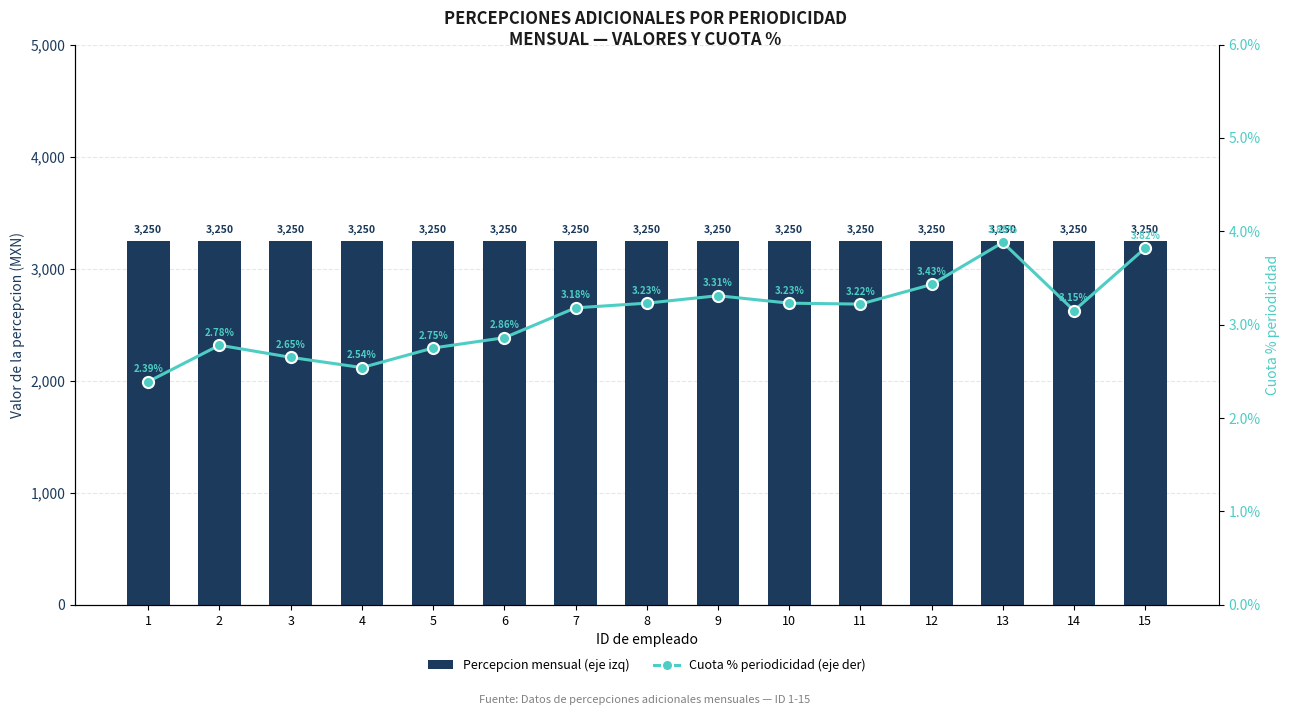

Rank the series at 5 from lowest to highest value.

Cuota % periodicidad (eje der), Percepcion mensual (eje izq)